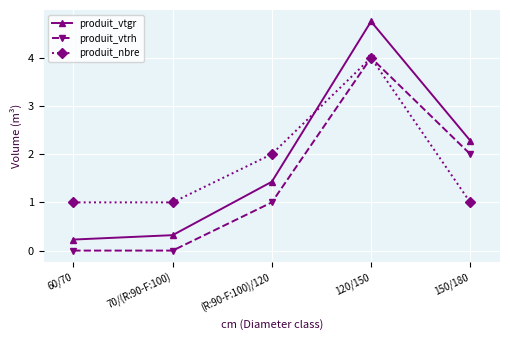

What is the difference between the maximum and minimum values in the produit_vtrh series?

4.0